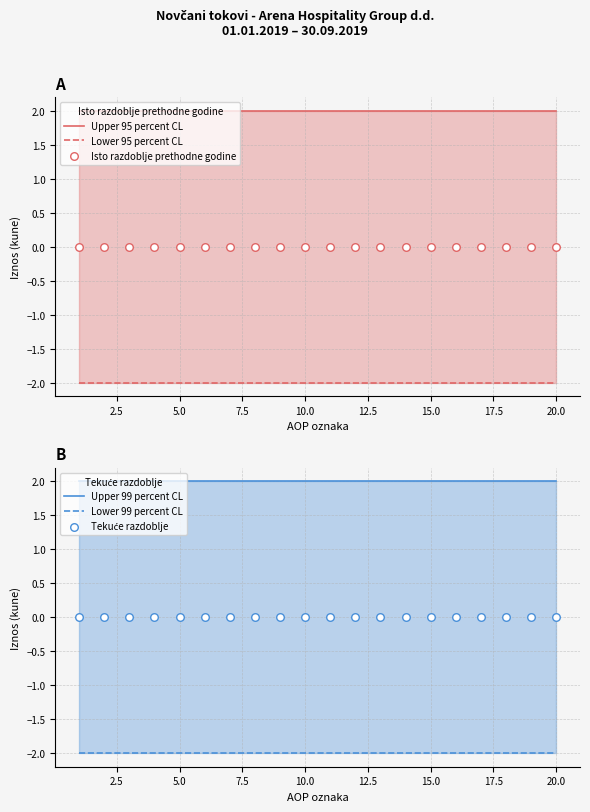

Is the value of Isto razdoblje prethodne godine at 0.0 greater than the value of Upper 99 percent CL at 14?

No